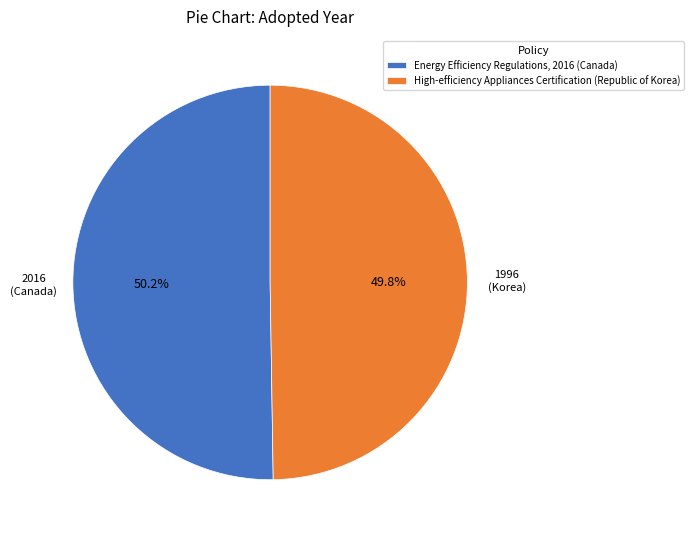

What portion of the pie excludes Energy Efficiency Regulations, 2016 (Canada)?

49.8%